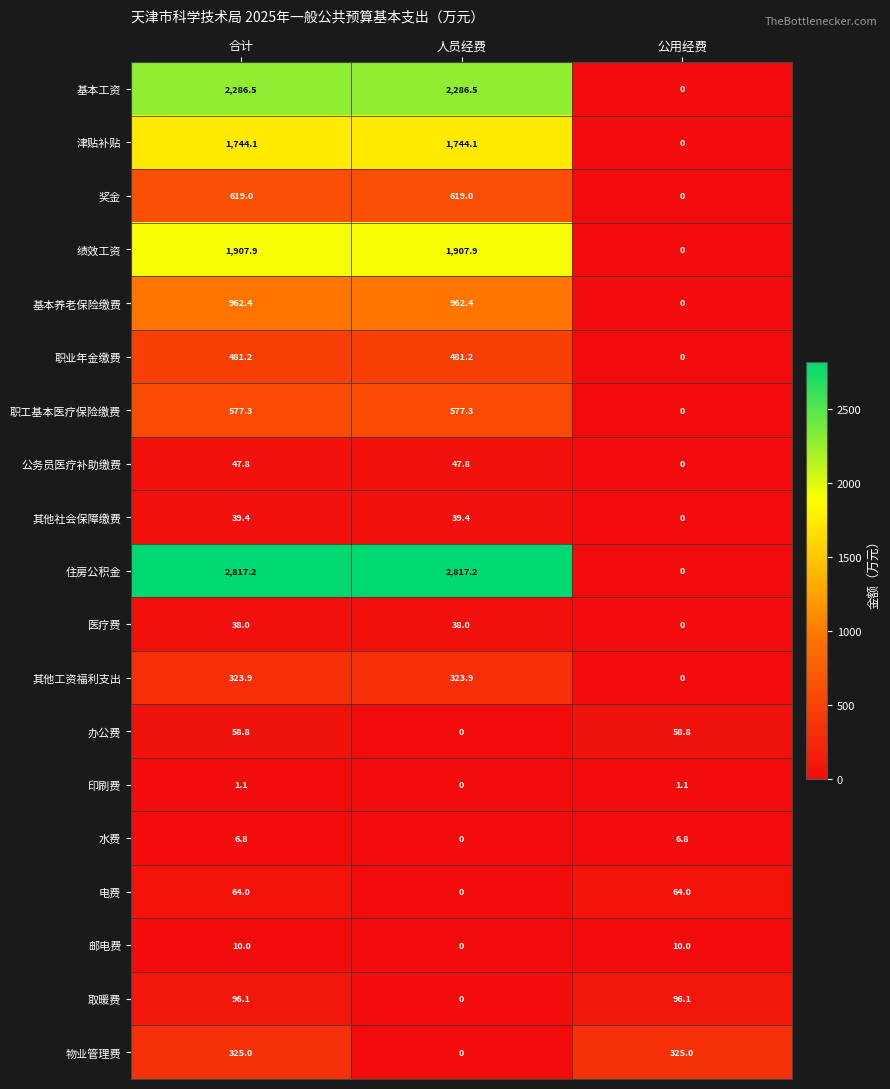

How many values in the 水费 series are below 6?

1